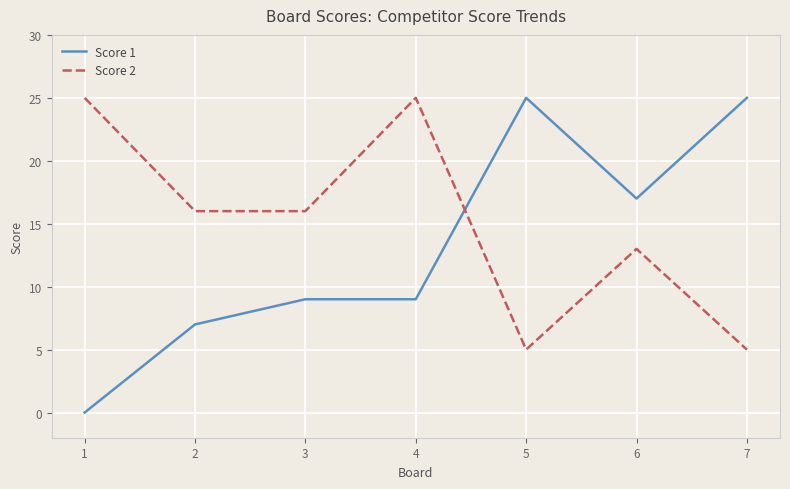

Which series has the largest range (max minus min)?

Score 1